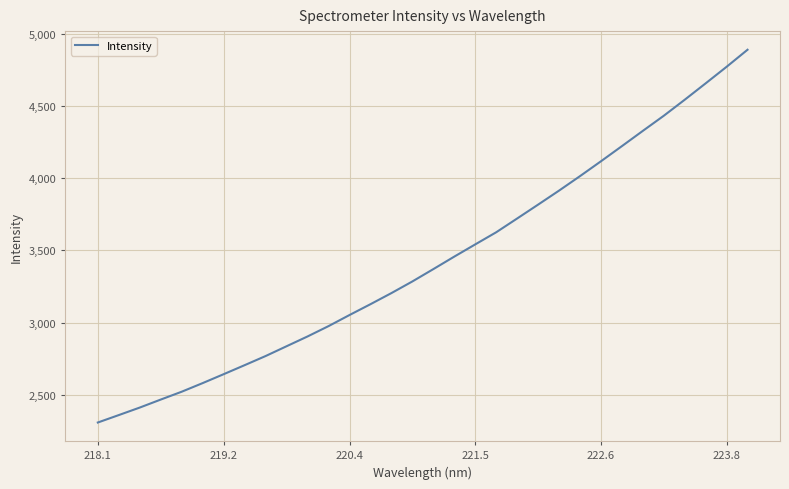

What is the maximum value shown in the chart?

4888.8